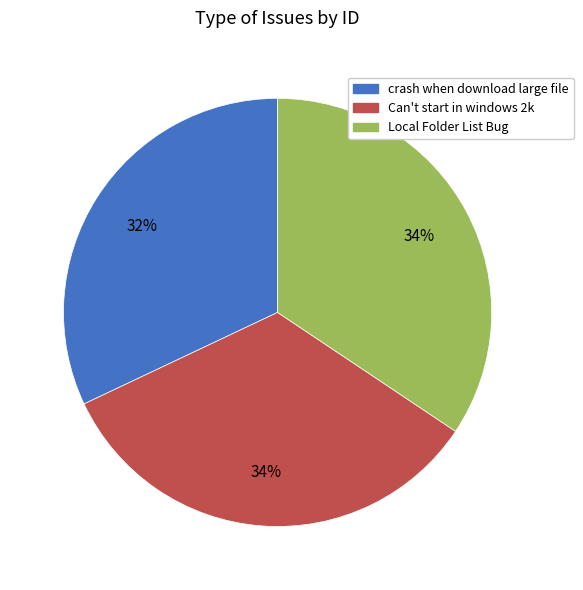

To the nearest percent, what portion does crash when download large file represent?

32%